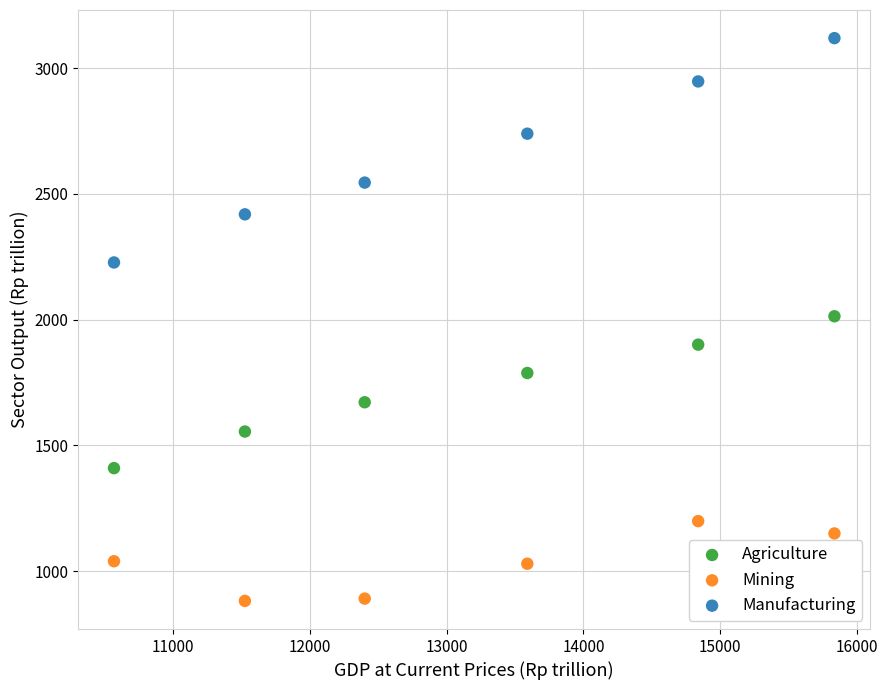

Across all data points, what is the range of Y values (max minus min)?

2237.9